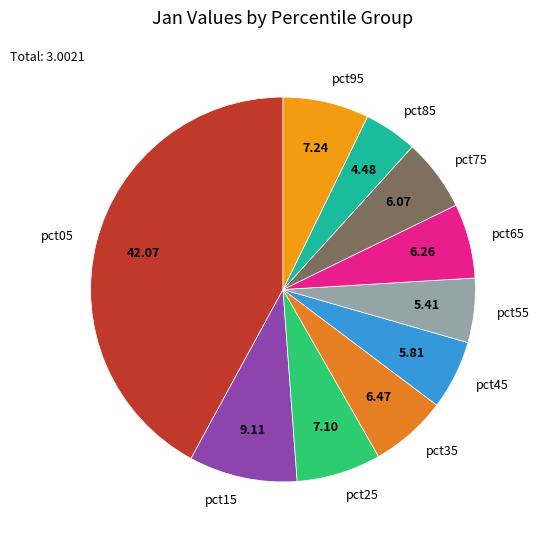

Which slice is the largest?

pct05